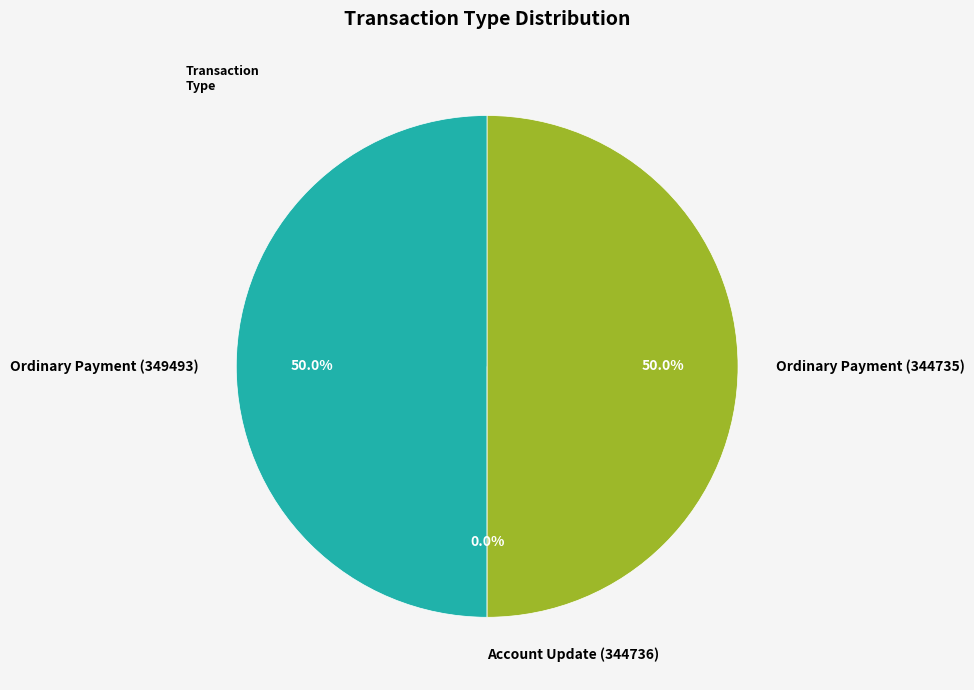

To the nearest percent, what is the average slice percentage?

33%